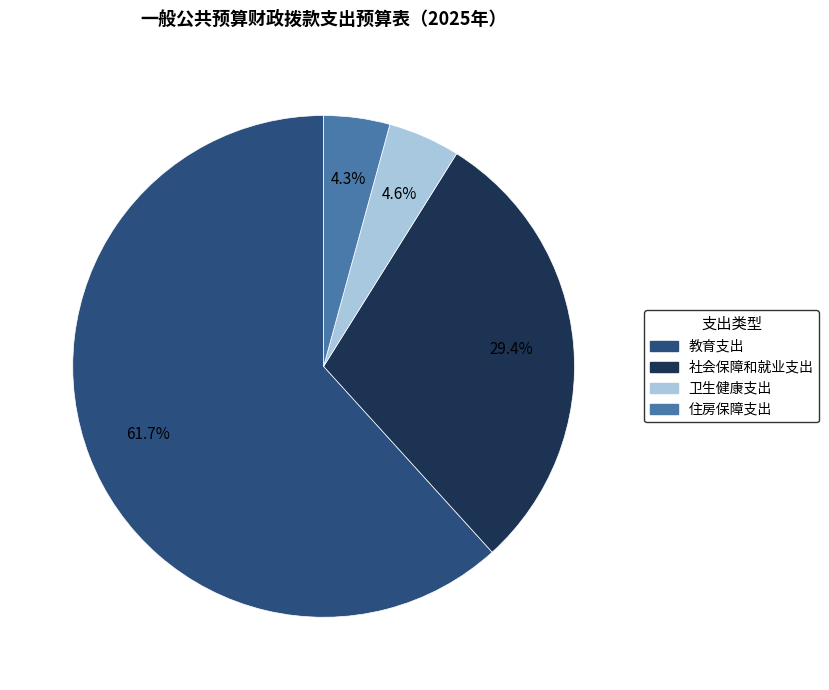

Is there a majority slice in this chart?

Yes